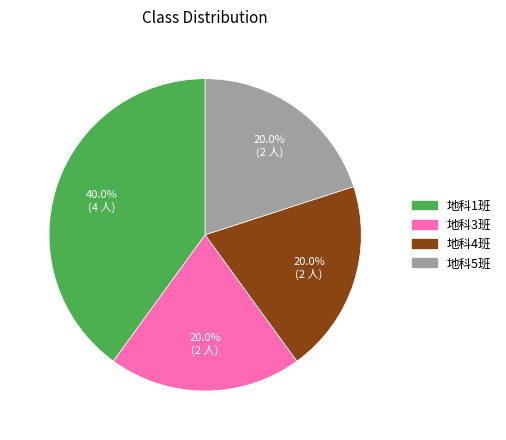

Which category has the biggest portion of the pie?

地科1班